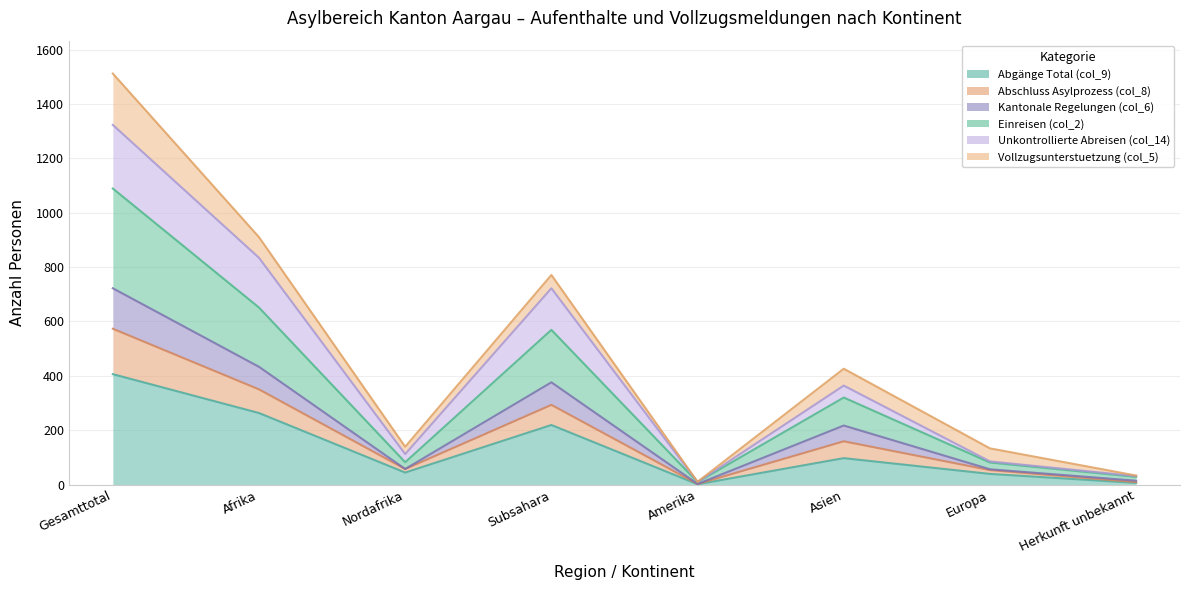

What is the greatest value displayed?

1512